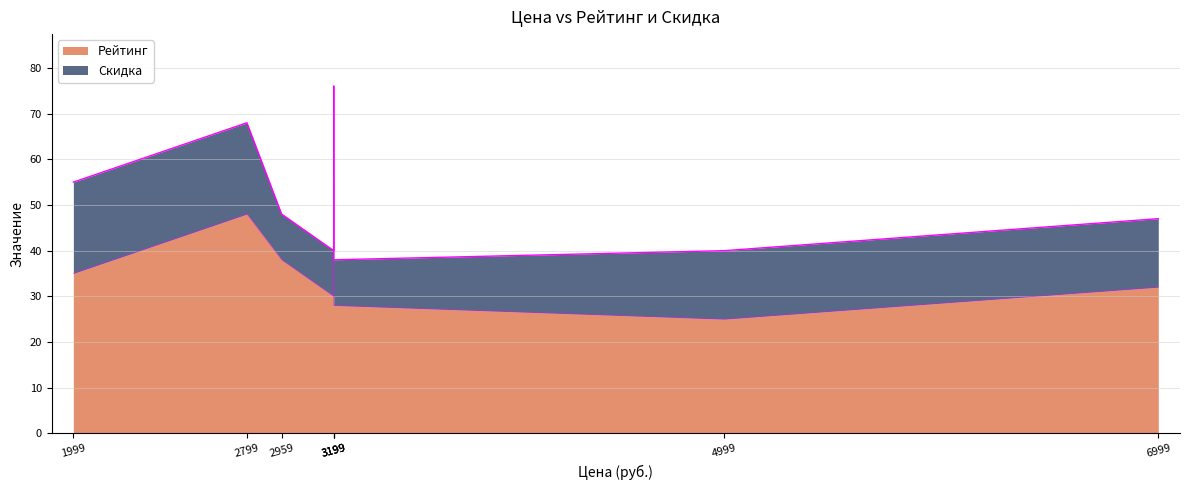

True or false: the data has more than 2 interior local peaks.

False